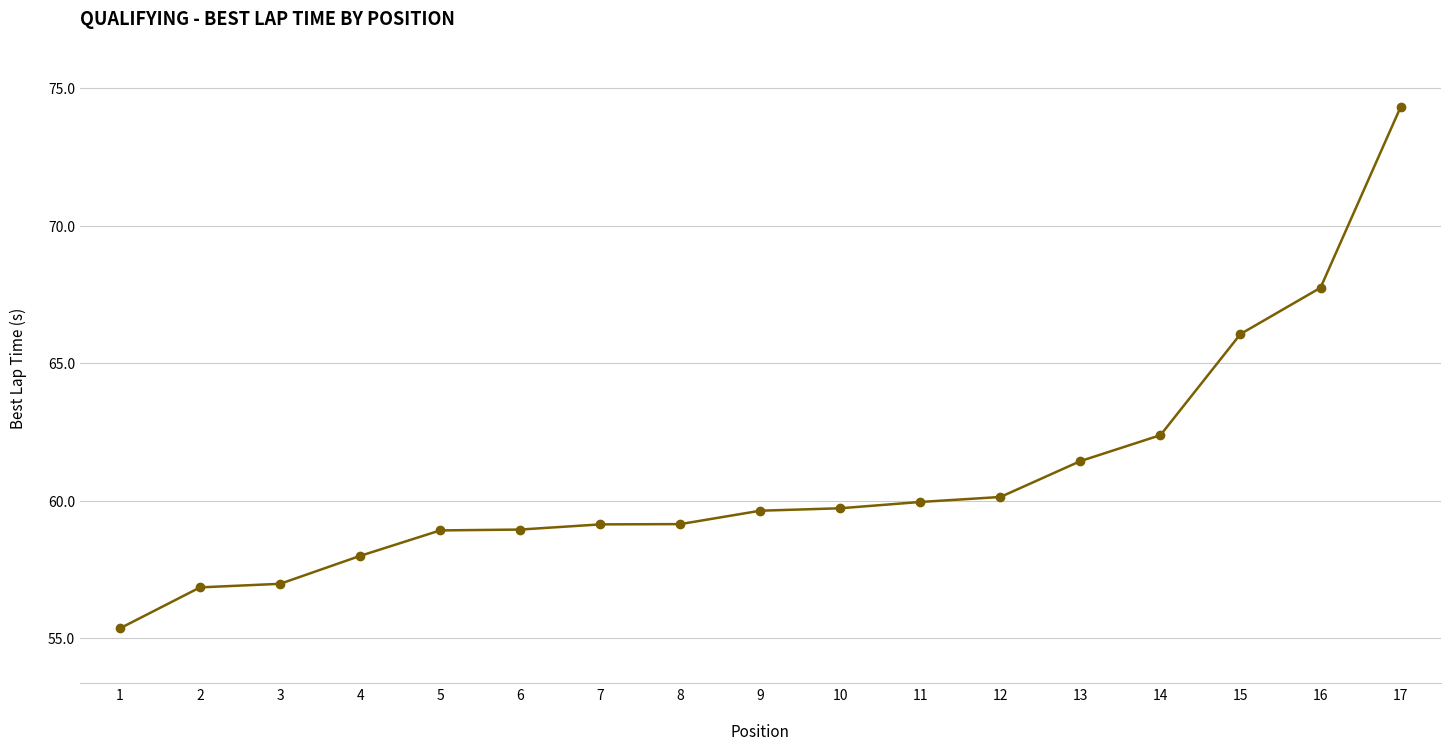

The value at 16 is 117.2. True or false?

False